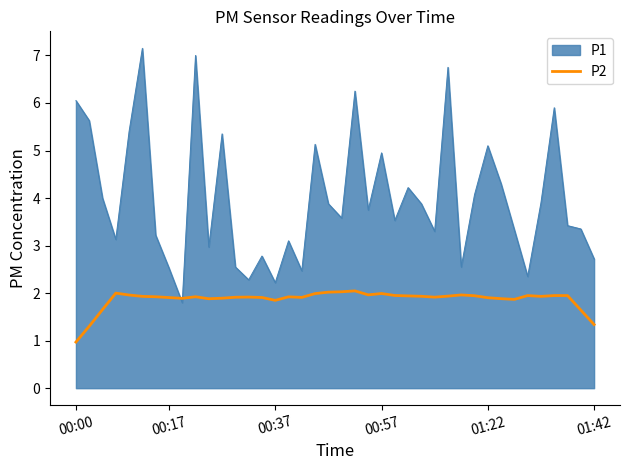

Which series has the widest spread of values?

P1